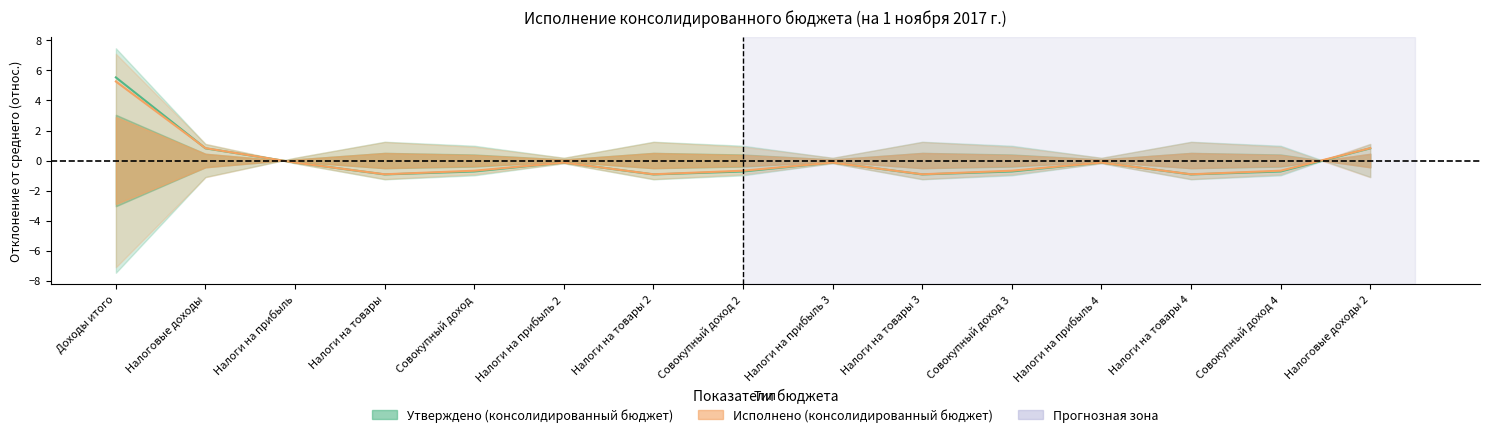

The Утверждено (консолидированный бюджет) series shows -0.9 at Налоги на товары. True or false?

True